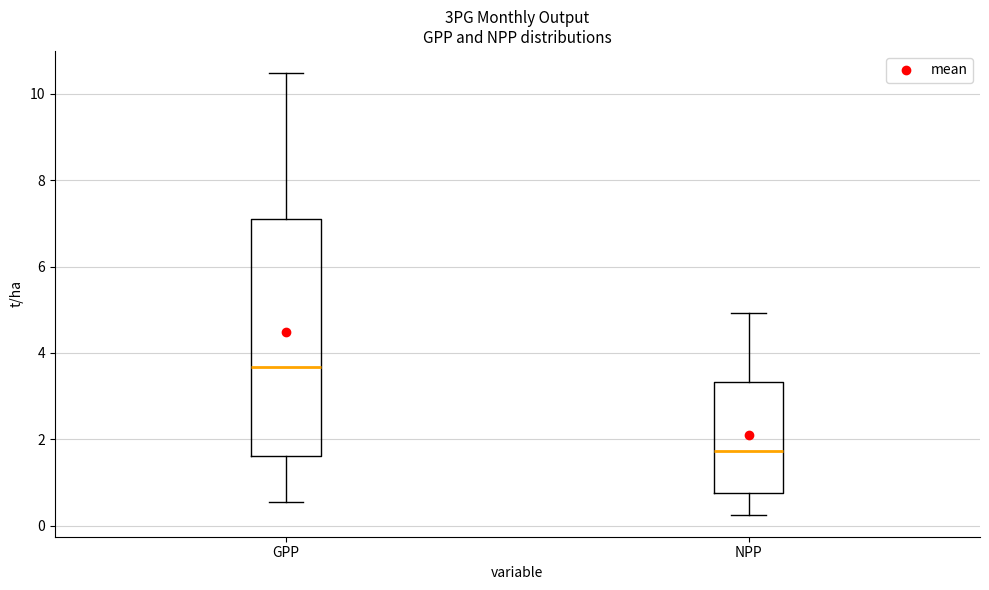

Reading left to right, transcribe this box plot: for each box, give where its median line is, the range the box spans, and where its two whiskers end, as read against the y-axis. The values are not printed on the chart, so give them approximately, as read against the axis.

GPP: median 3.6, box 1.6 to 7.0, whiskers 0.6 to 10.4
NPP: median 1.8, box 0.8 to 3.4, whiskers 0.2 to 5.0